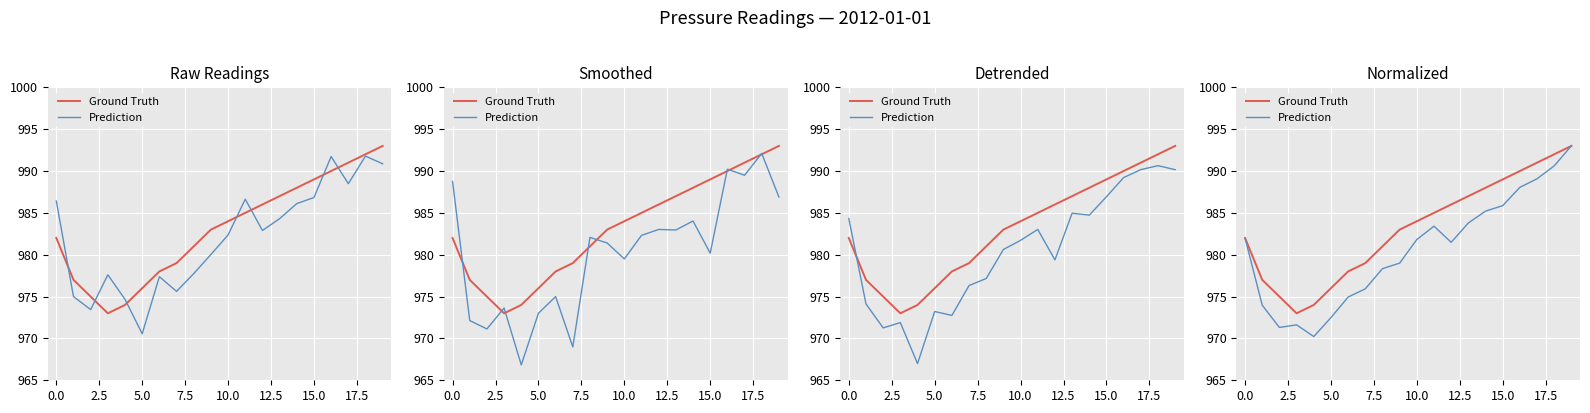

Between 11 and 12, which series saw the biggest shift?

Prediction